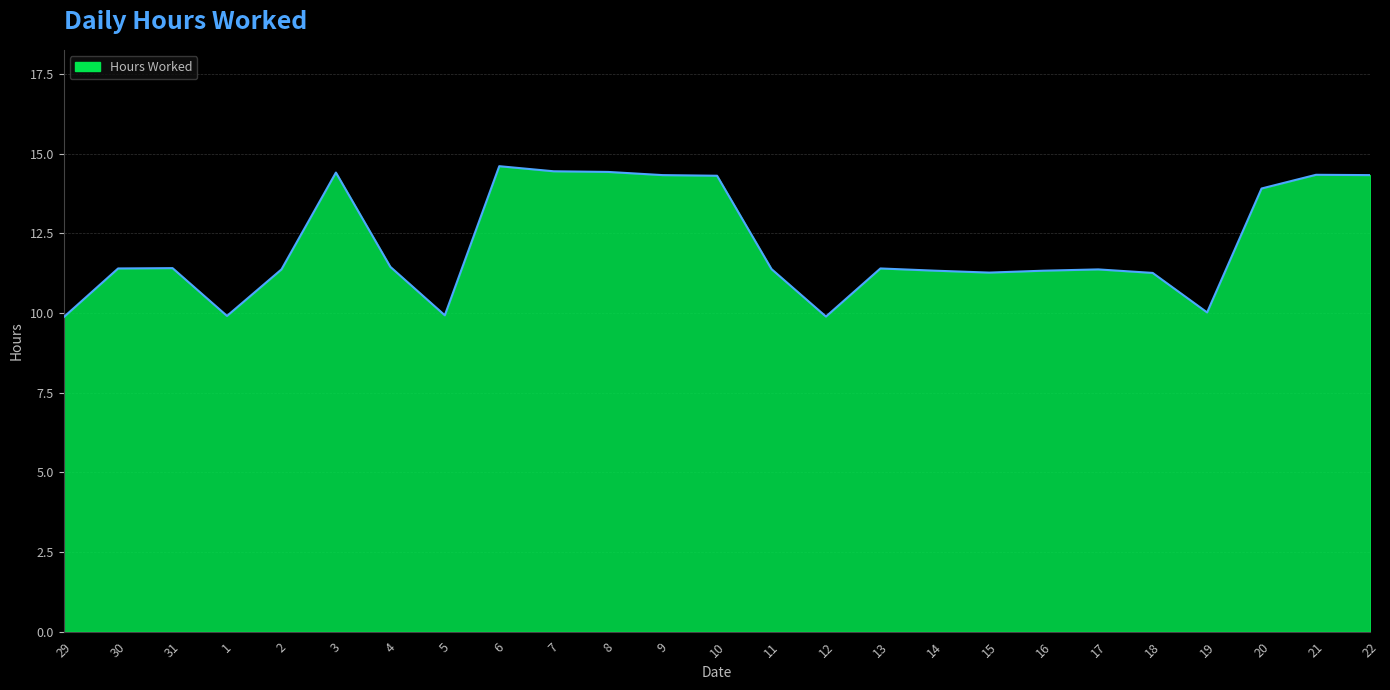

What position from the right is 11?

12